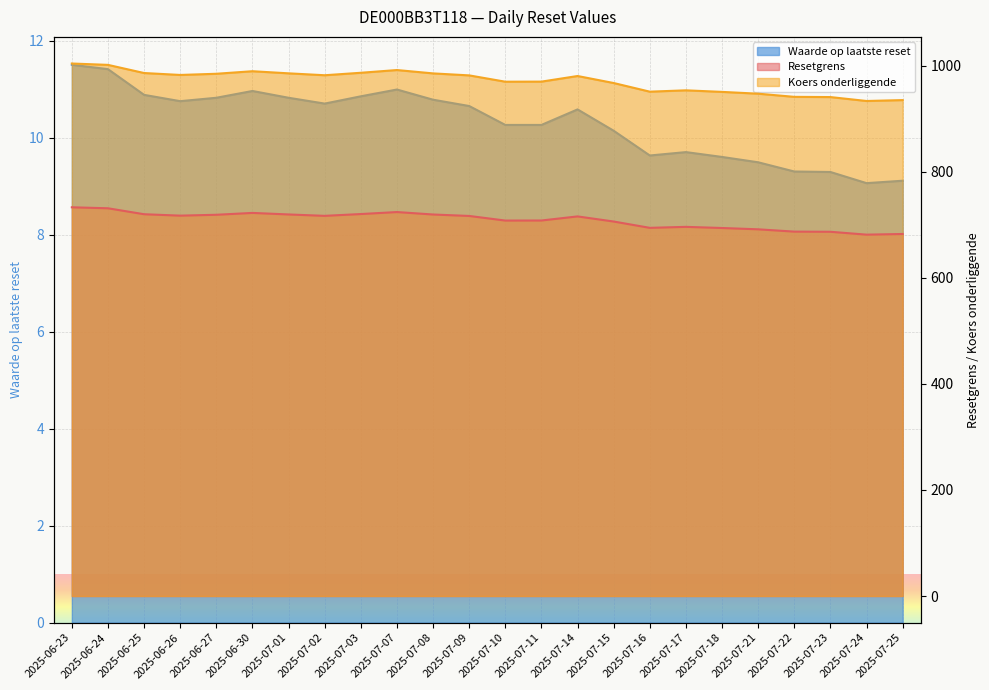

True or false: Resetgrens and Waarde op laatste reset intersect in this chart.

False